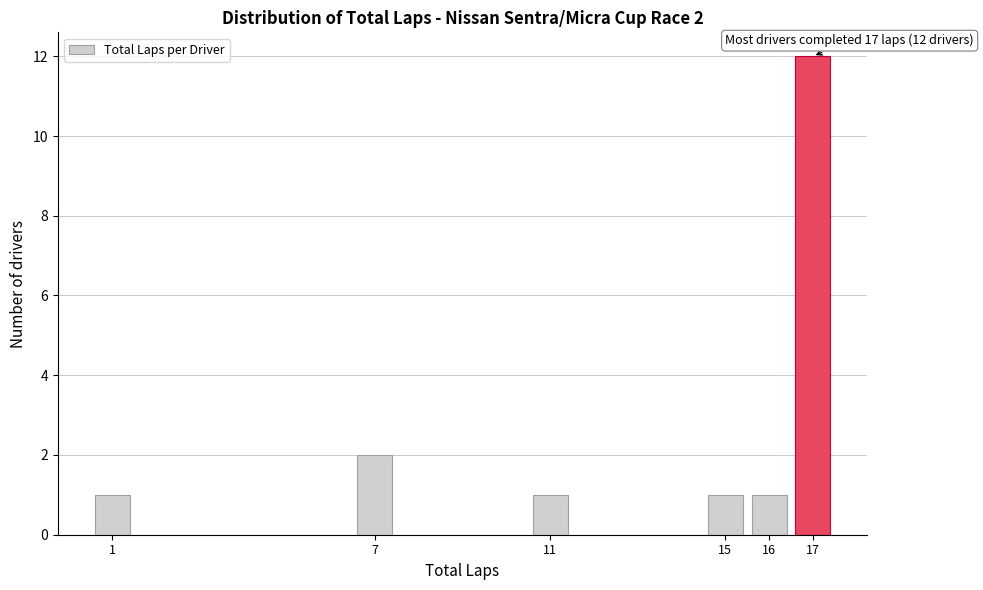

Reading left to right, extract all data points from this chart.

1	2	1	1	1	12